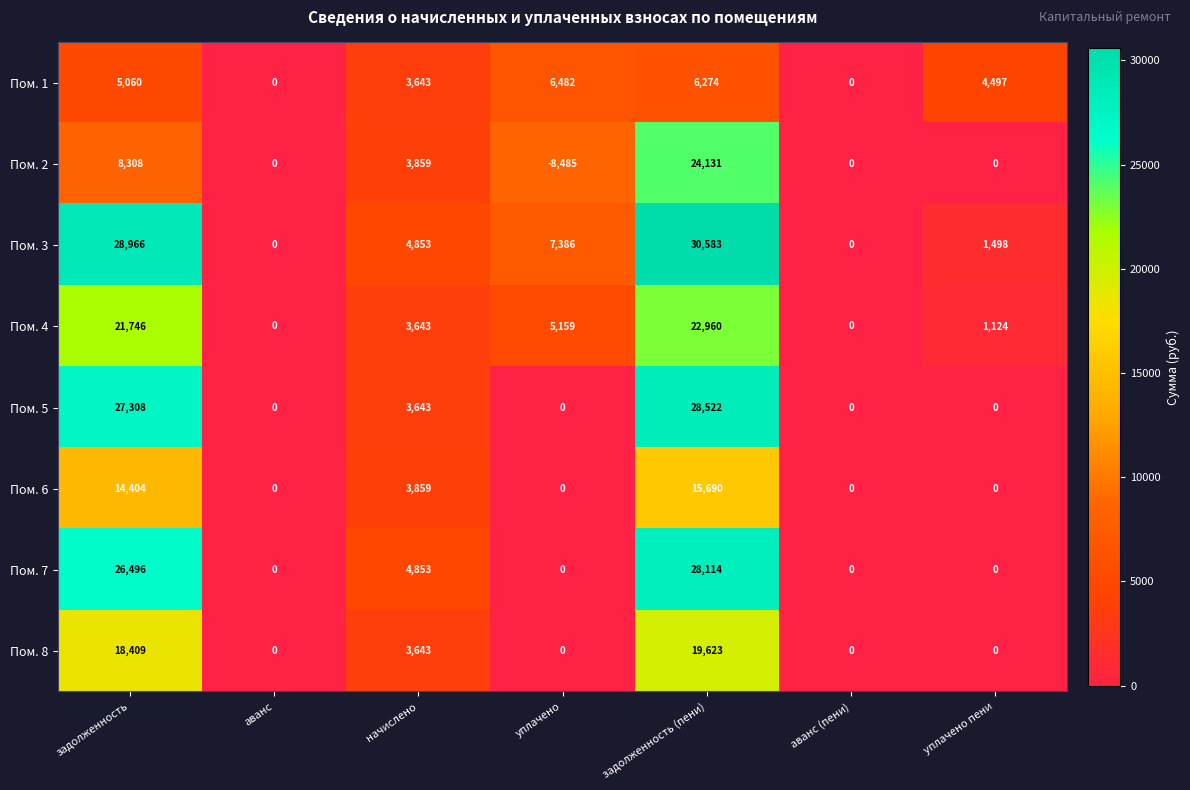

What is the difference between the highest and lowest values at задолженность?

23906